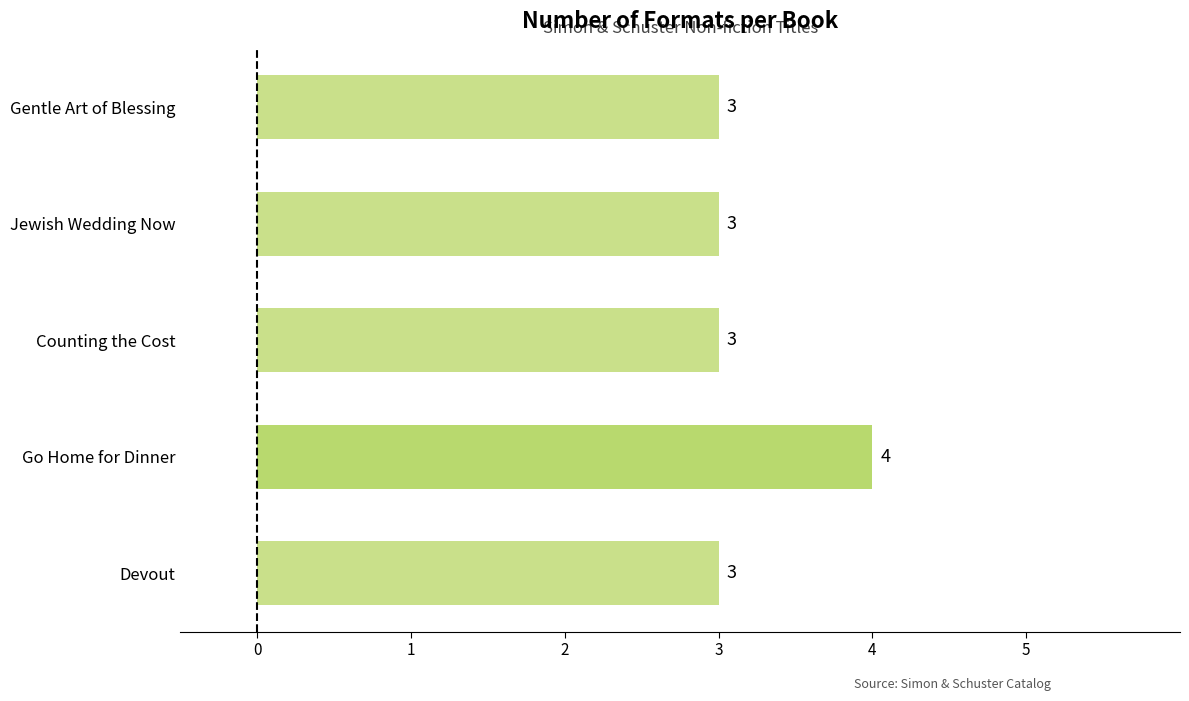

Reading bottom to top, transcribe all the data shown in this chart.

3	4	3	3	3